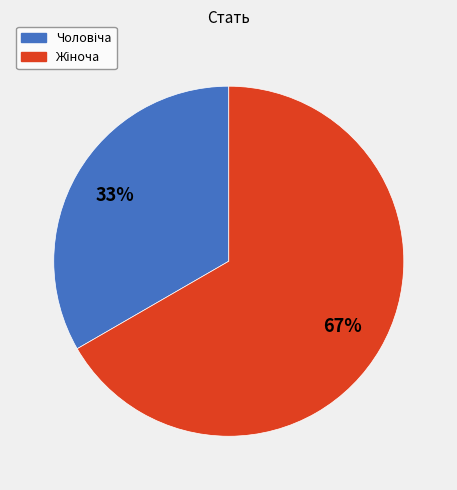

How many slices are in this pie chart?

2